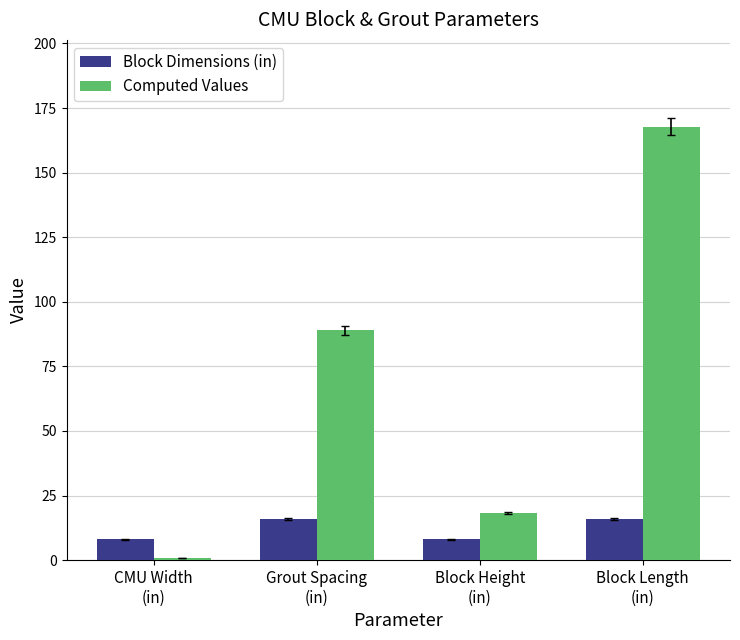

Where is Computed Values nearest to the value 84?

Grout Spacing
(in)